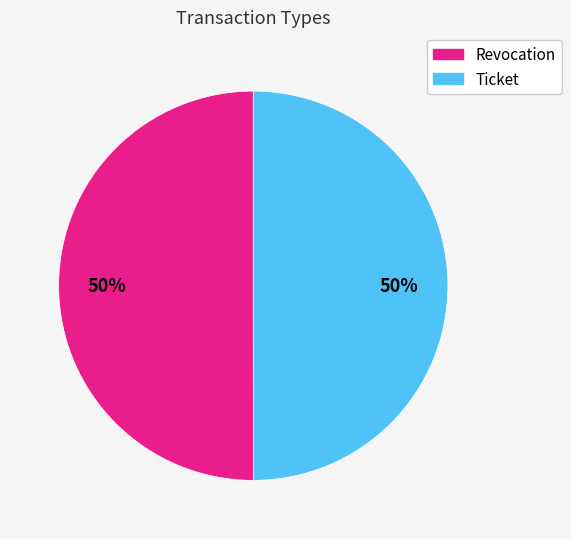

To the nearest percent, what is the combined percentage of Ticket and Revocation?

100%